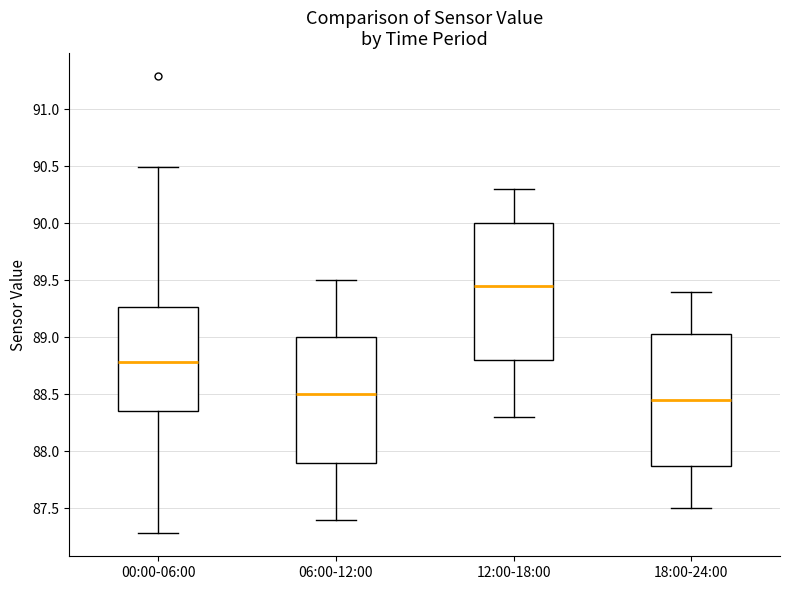

Where does the upper whisker of the box for 06:00-12:00 end on the y-axis? The values are not printed on the chart, so give them approximately, as read against the axis.

89.50